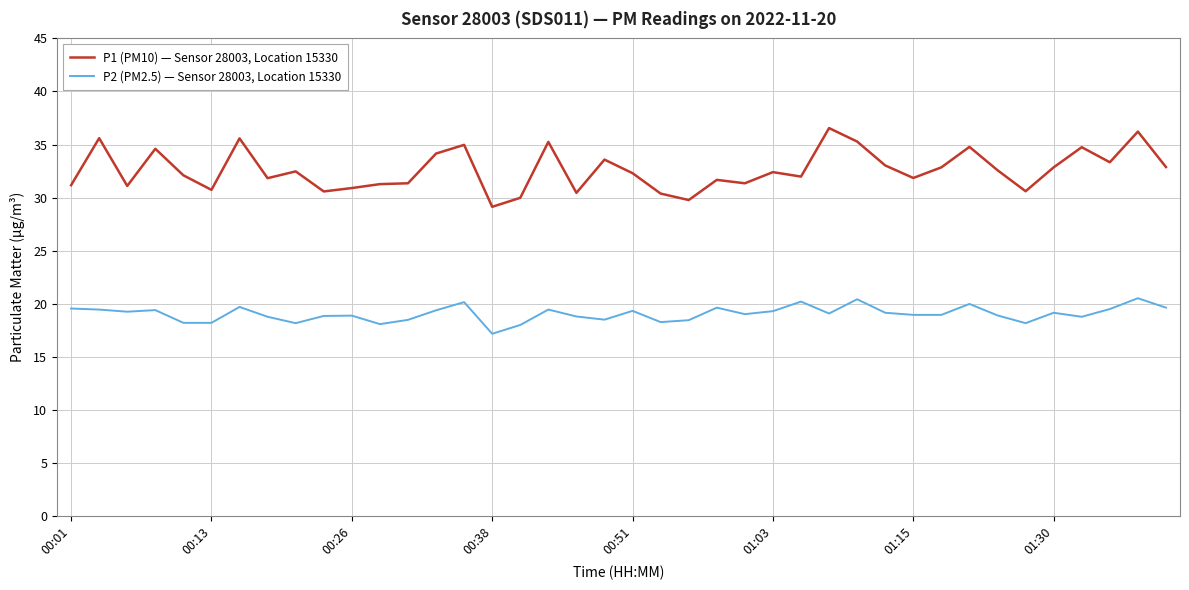

Rank the series by their average value, from highest to lowest.

P1 (PM10) — Sensor 28003, Location 15330, P2 (PM2.5) — Sensor 28003, Location 15330